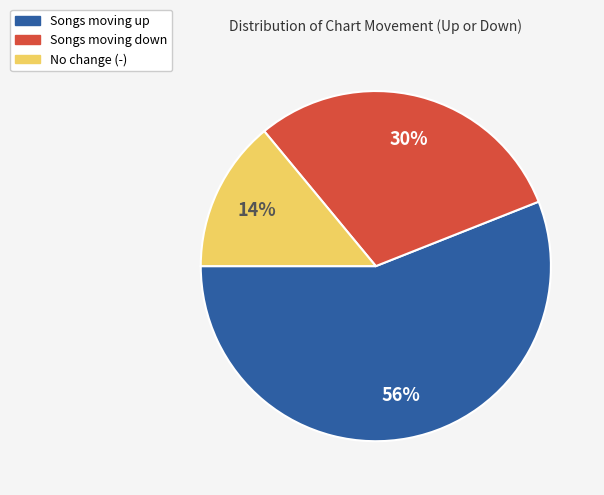

What percentage is the Songs moving down slice, to the nearest percent?

30%